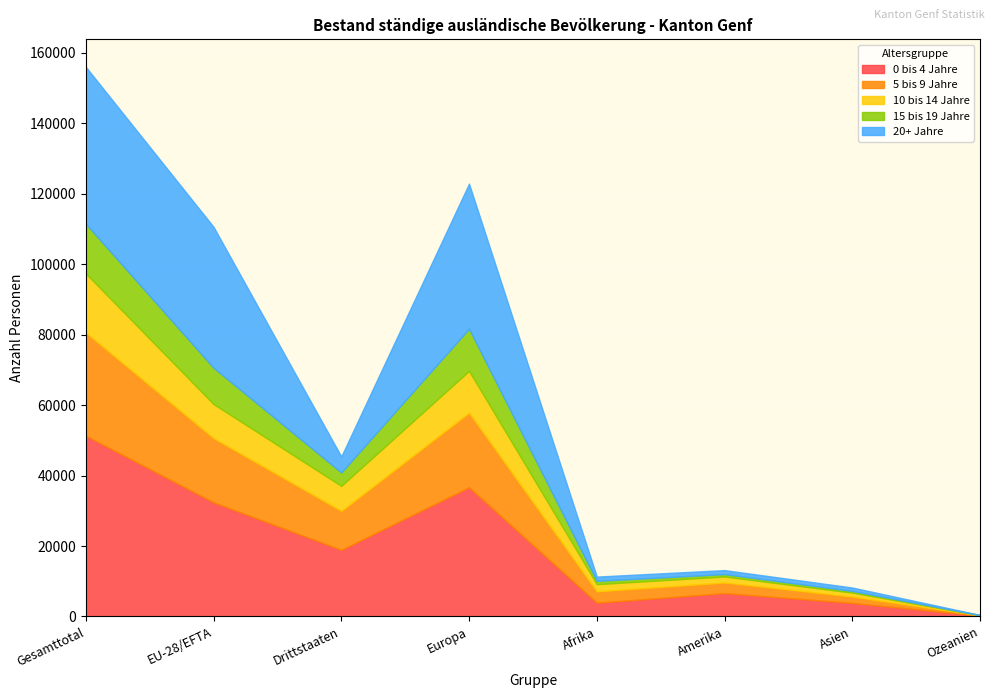

Reading left to right, list all the values displayed in this chart.

0 bis 4 Jahre: Gesamttotal=51308	EU-28/EFTA=32399	Drittstaaten=18909	Europa=36664	Afrika=3915	Amerika=6632	Asien=3842	Ozeanien=246
5 bis 9 Jahre: Gesamttotal=29317	EU-28/EFTA=18239	Drittstaaten=11078	Europa=21215	Afrika=3209	Amerika=3011	Asien=1801	Ozeanien=64
10 bis 14 Jahre: Gesamttotal=16761	EU-28/EFTA=9670	Drittstaaten=7091	Europa=11838	Afrika=2047	Amerika=1702	Asien=1119	Ozeanien=52
15 bis 19 Jahre: Gesamttotal=14102	EU-28/EFTA=10297	Drittstaaten=3805	Europa=11978	Afrika=936	Amerika=687	Asien=483	Ozeanien=16
20+ Jahre: Gesamttotal=44568	EU-28/EFTA=40022	Drittstaaten=4546	Europa=41196	Afrika=1212	Amerika=1129	Asien=970	Ozeanien=51